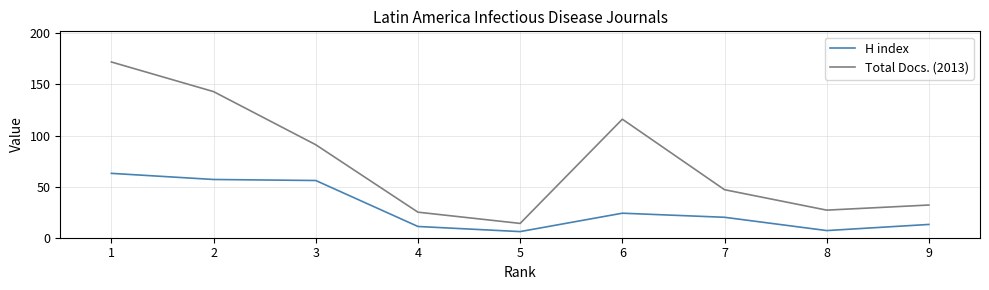

Between 2 and 4, which series saw the biggest shift?

Total Docs. (2013)